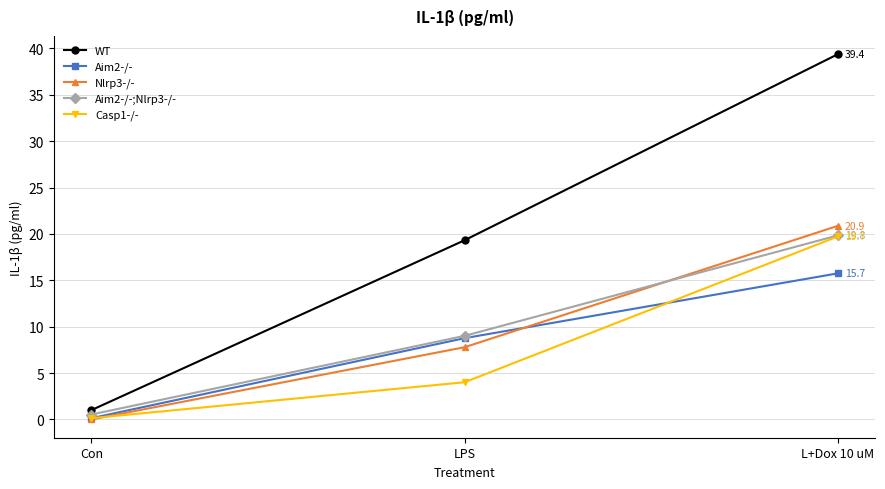

Count the number of data series in this chart.

5